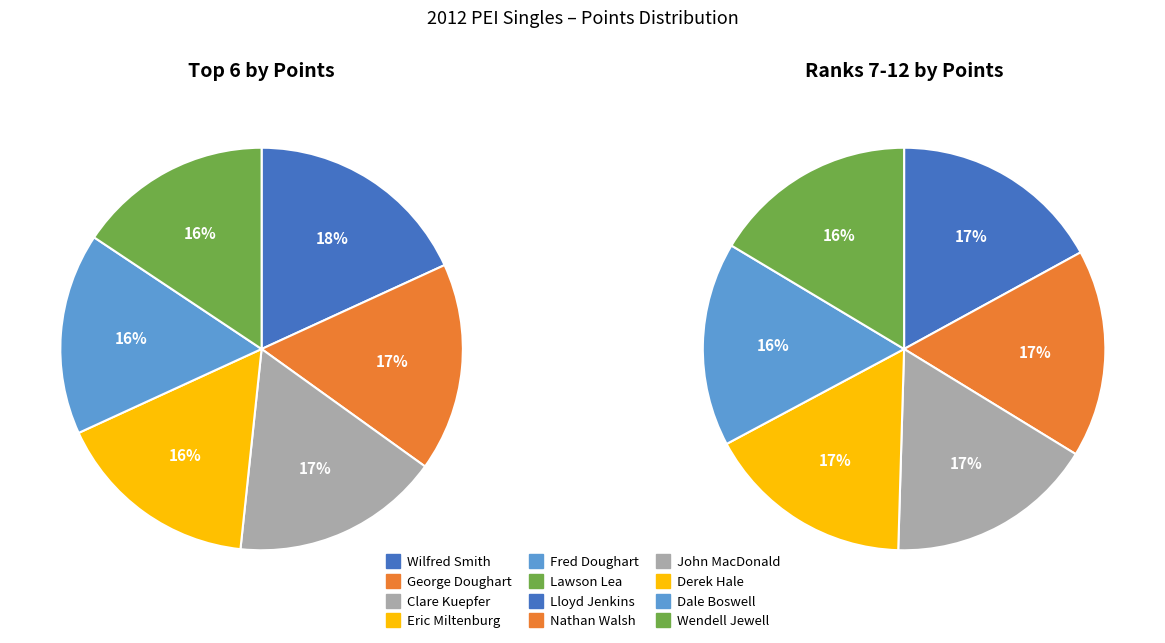

To the nearest percent, what is the combined percentage of Lawson Lea and Eric Miltenburg?

32%